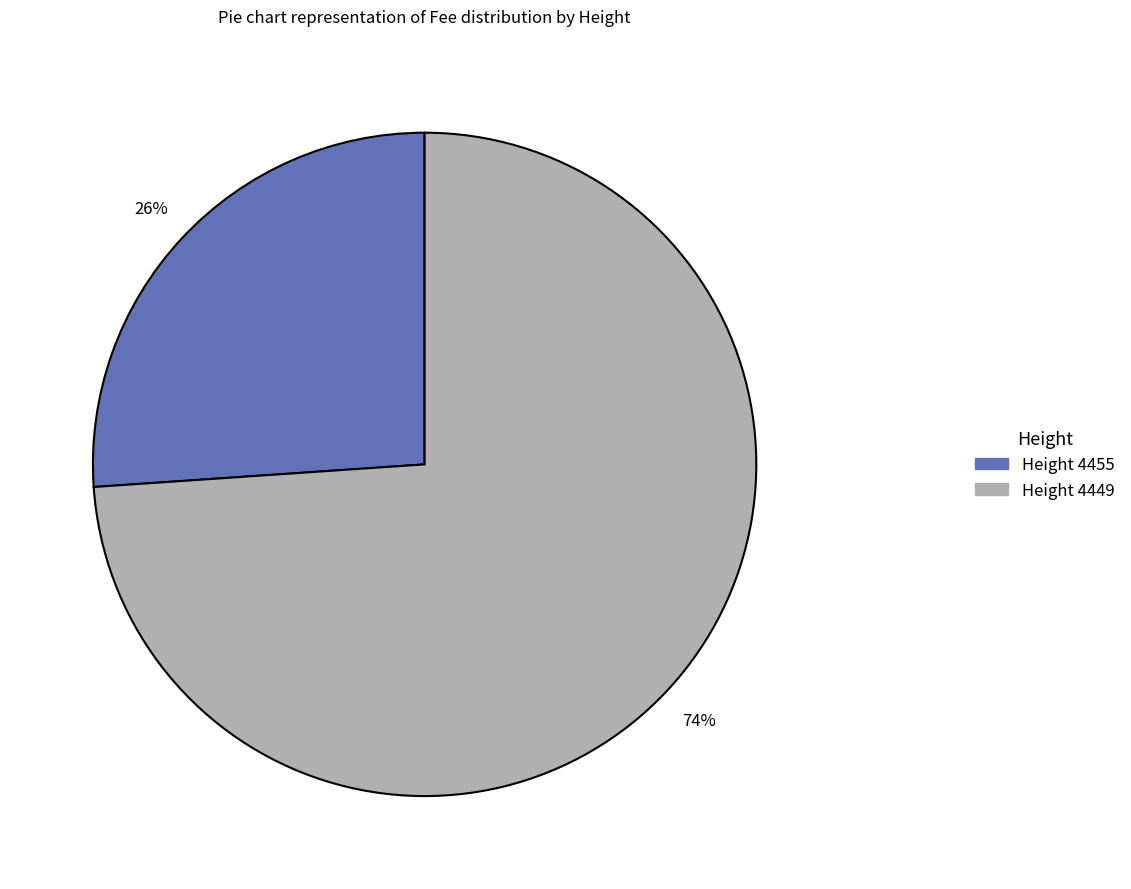

Is it true that Height 4449 is 74% of the pie?

True